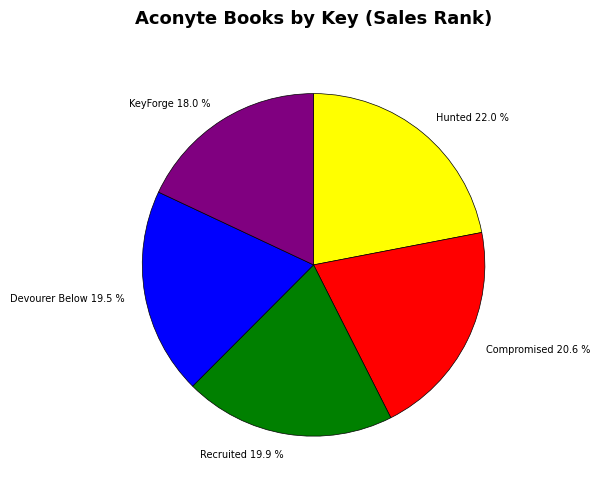

What is the smallest slice in the pie chart?

KeyForge